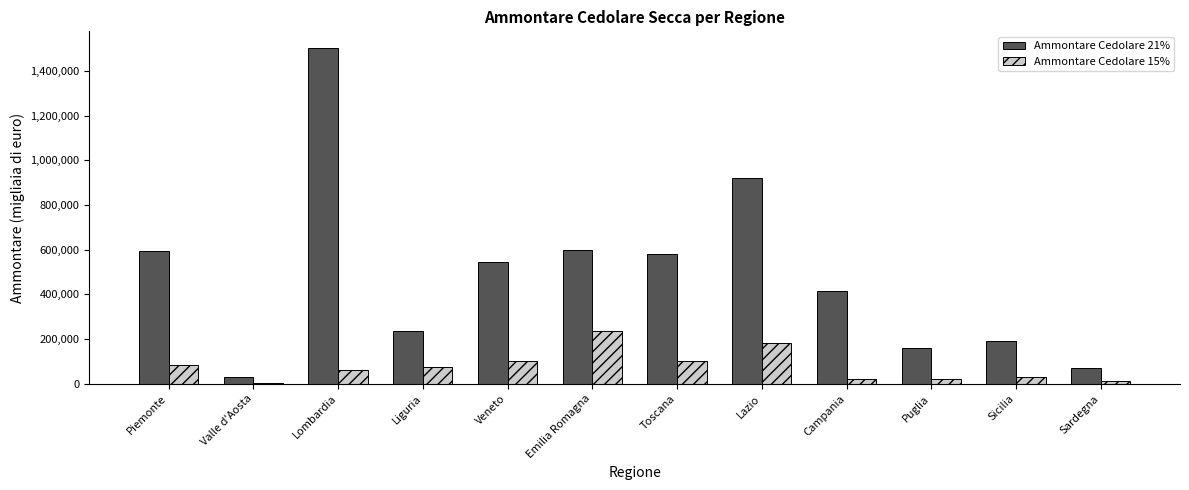

Where does the Ammontare Cedolare 21% series first go above 543552?

Piemonte